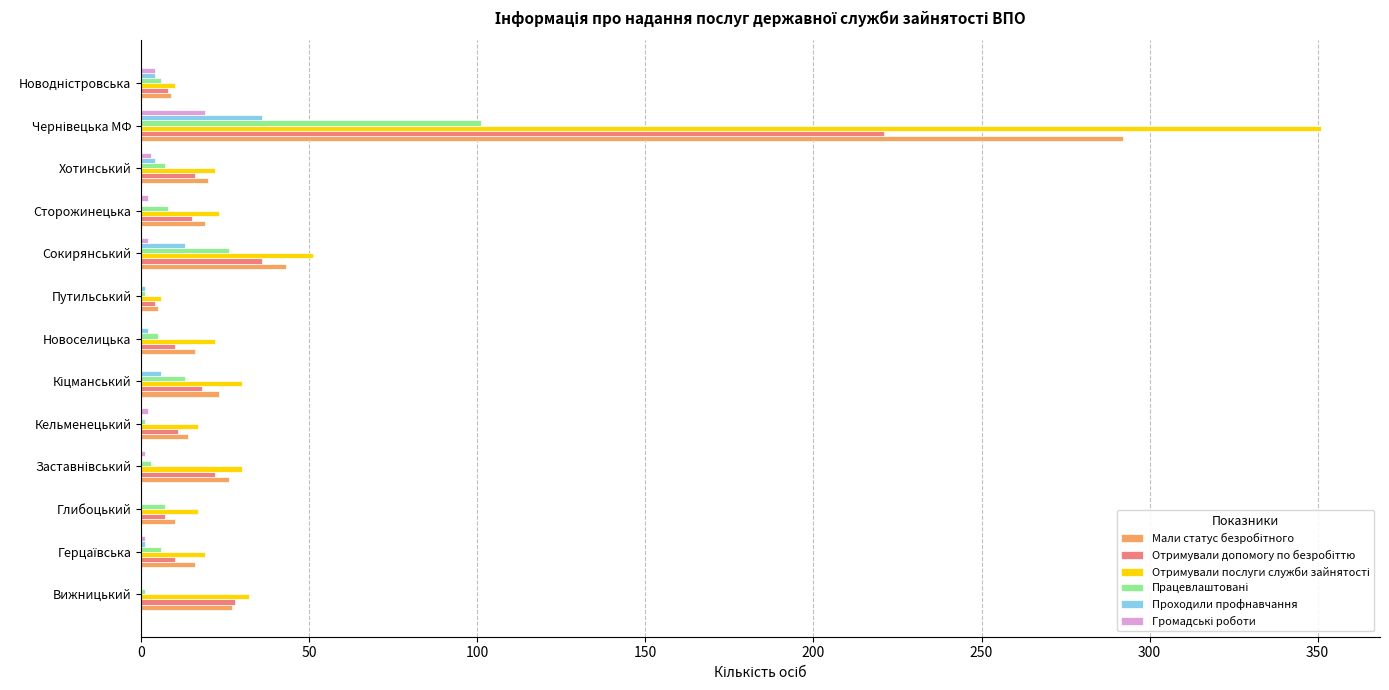

What is the greatest value displayed?

351